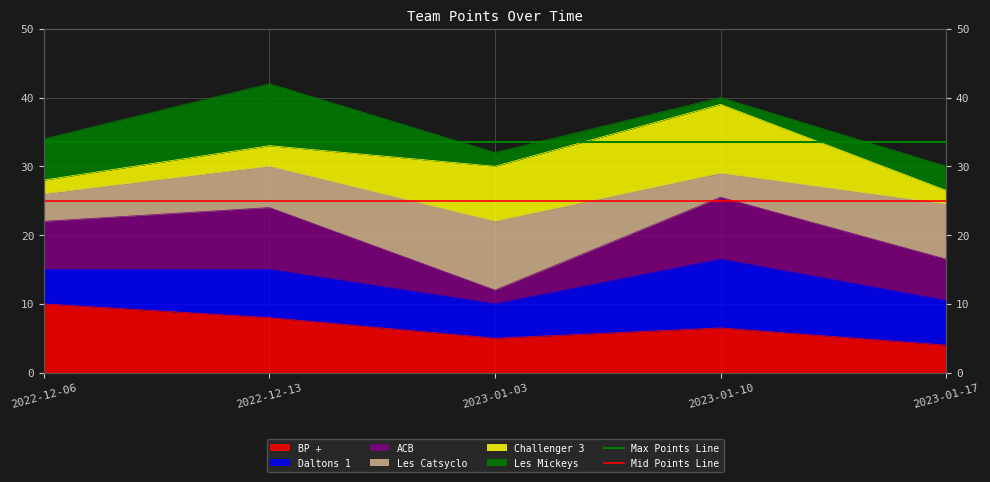

Which series has the largest total across all categories?

Max Points Line